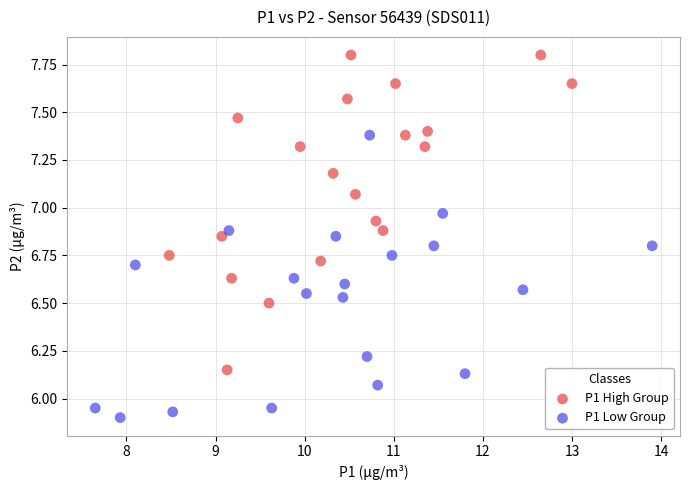

Which series reaches the minimum Y coordinate?

P1 Low Group